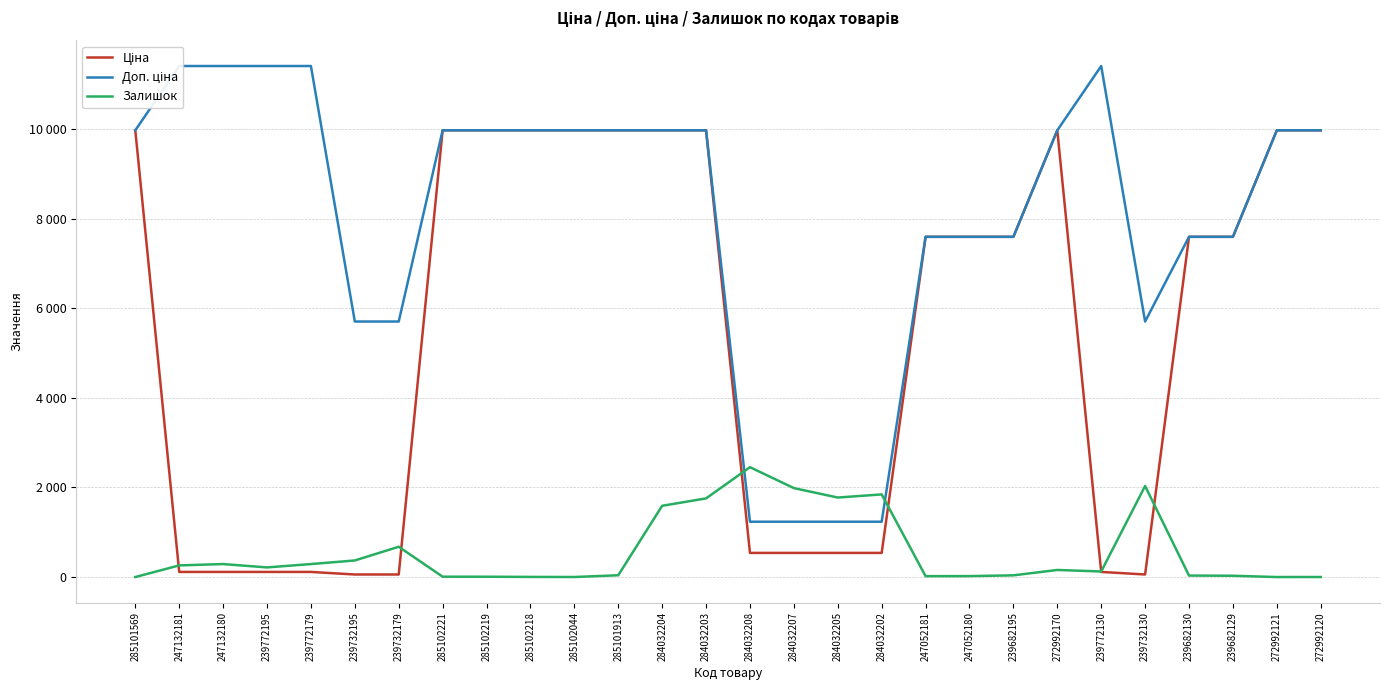

How many times do Залишок and Ціна cross each other?

6